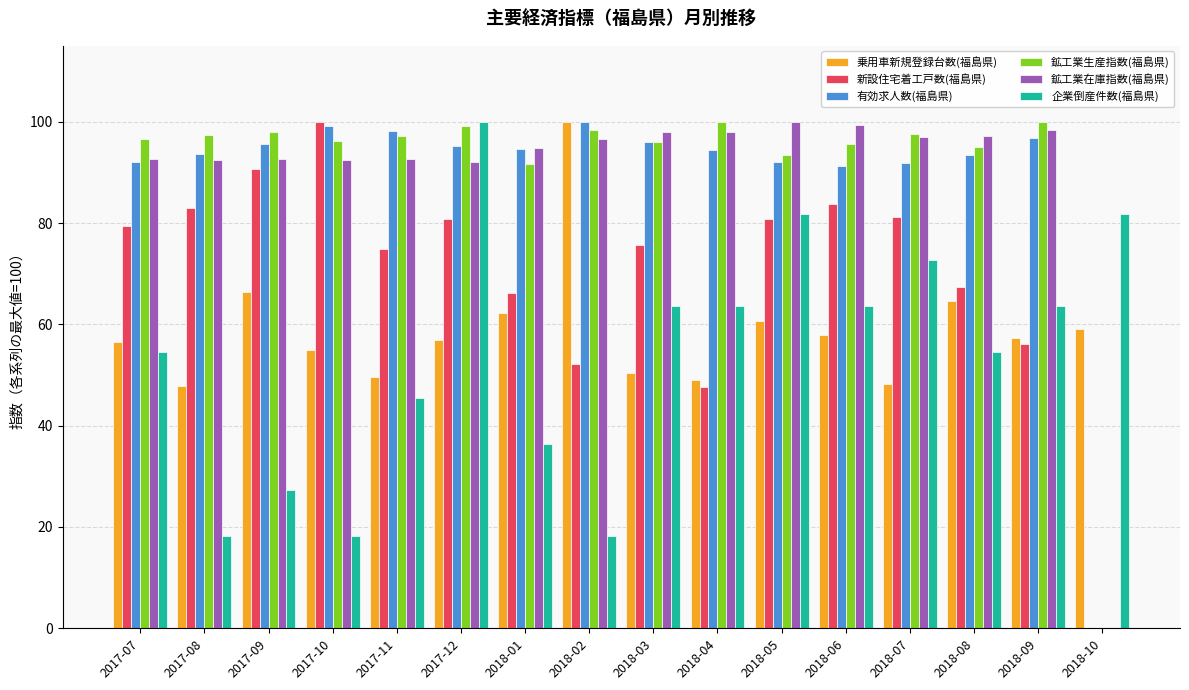

At which category is the sum across all series the highest?

2017-12